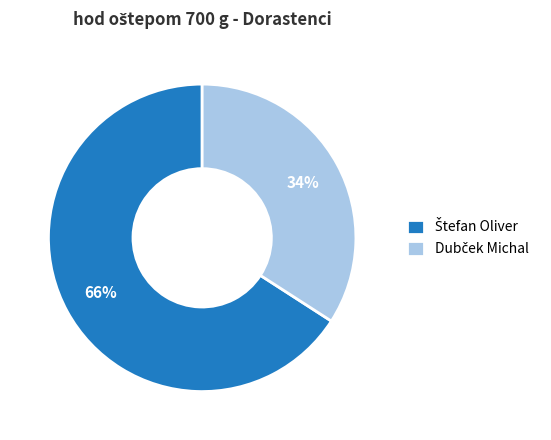

To the nearest percent, what is the average slice percentage?

50%